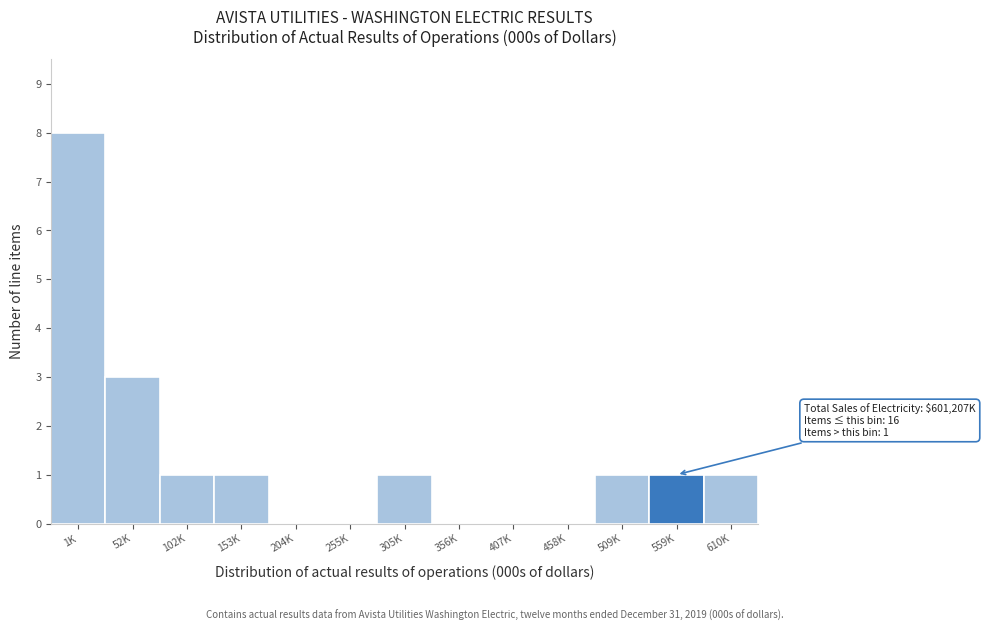

Reading left to right, what are all the values shown in this chart?

1K=8	52K=3	102K=1	153K=1	204K=0	255K=0	305K=1	356K=0	407K=0	458K=0	509K=1	559K=1	610K=1